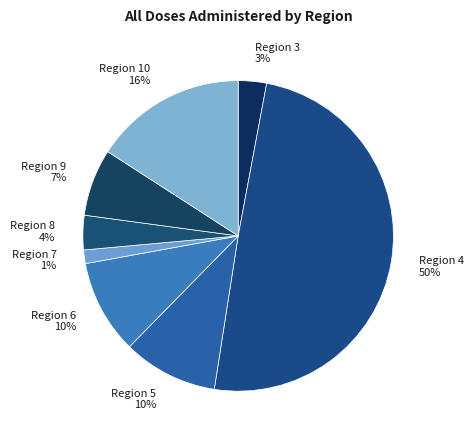

Is it true that Region 4 is 11% of the pie?

False